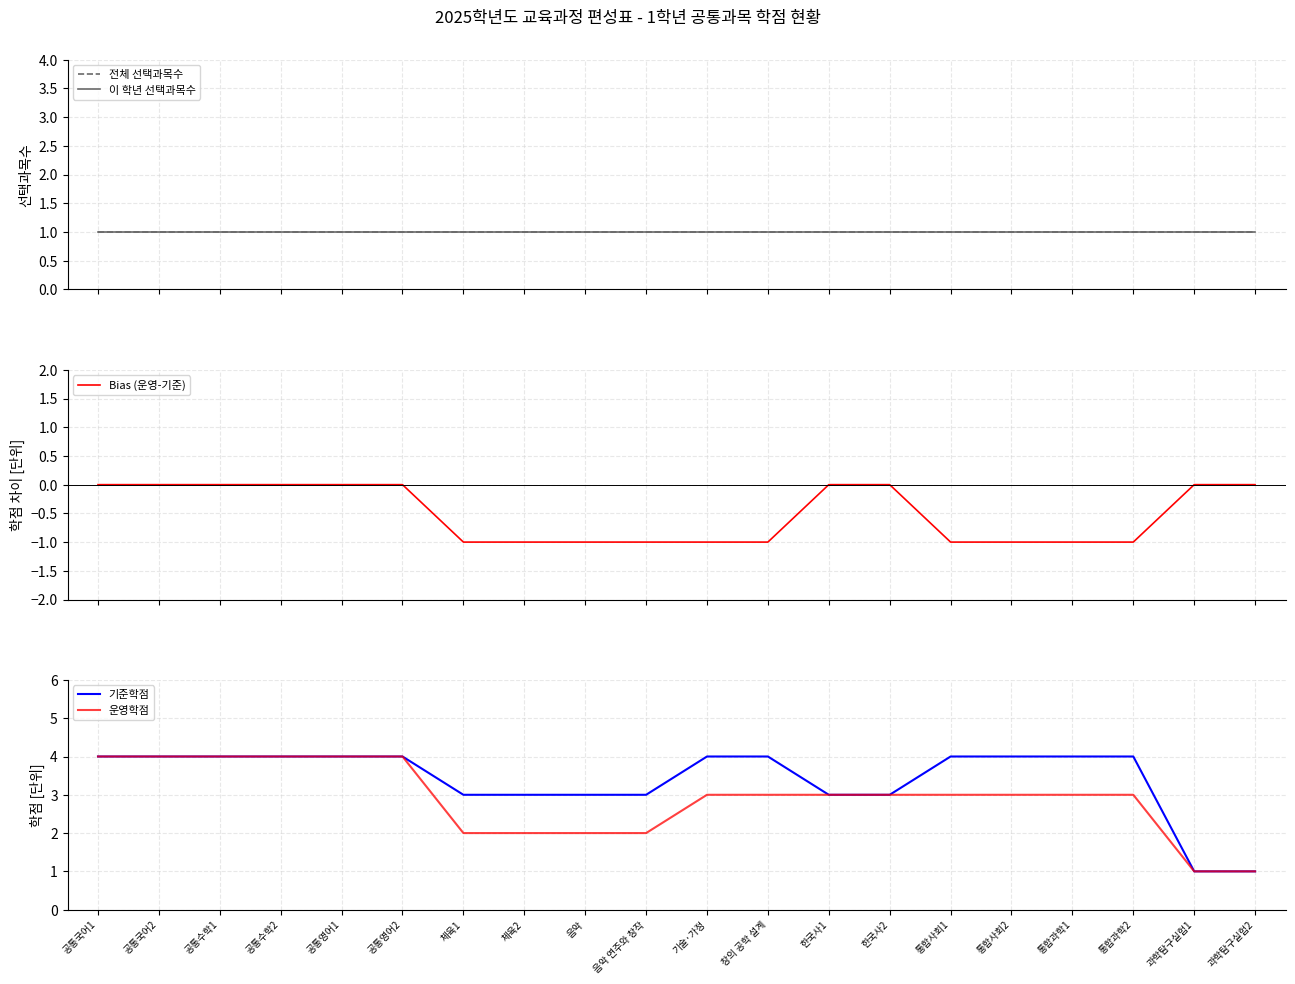

What is the label of the 19th point from the right?

공통국어2